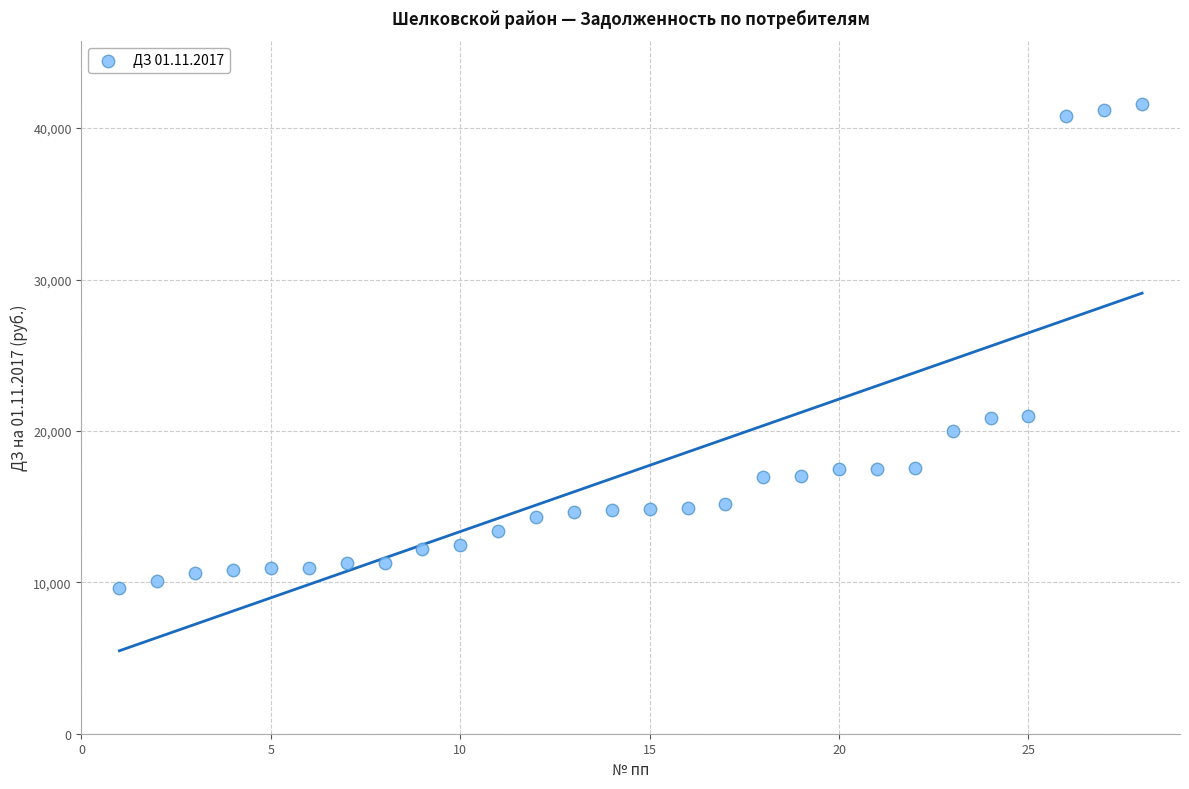

What is the range of Y values (max minus min)?

31959.5